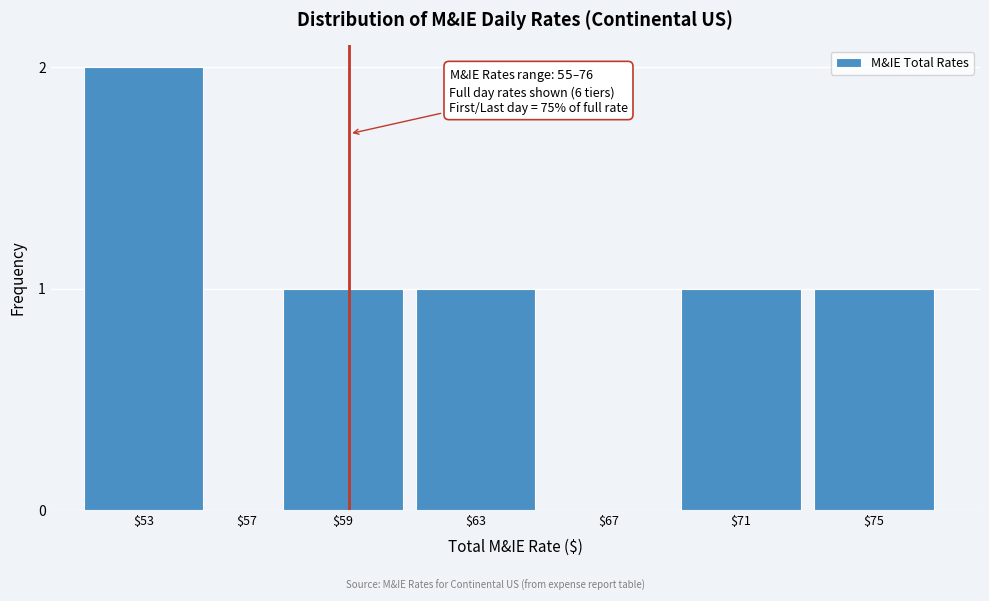

At which category does the chart reach its peak across all series?

$53